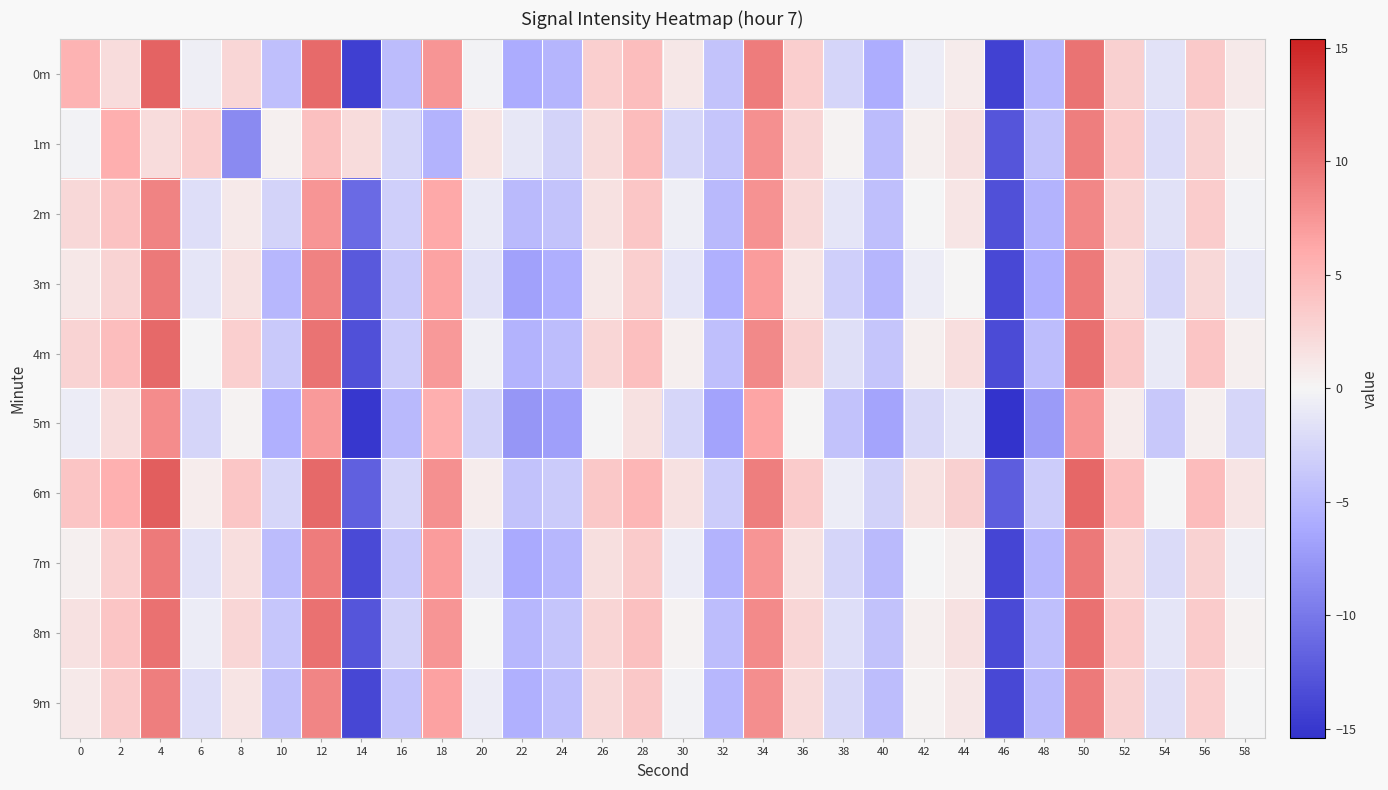

What is the maximum value shown in the chart?

11.3